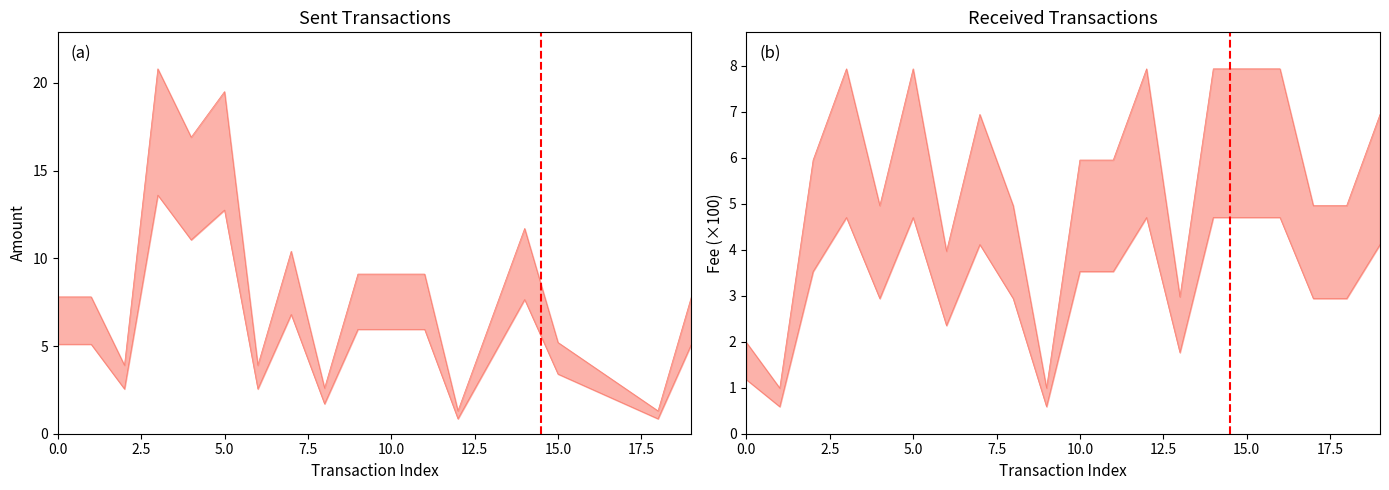

Read the Fee value at 17.

5.0